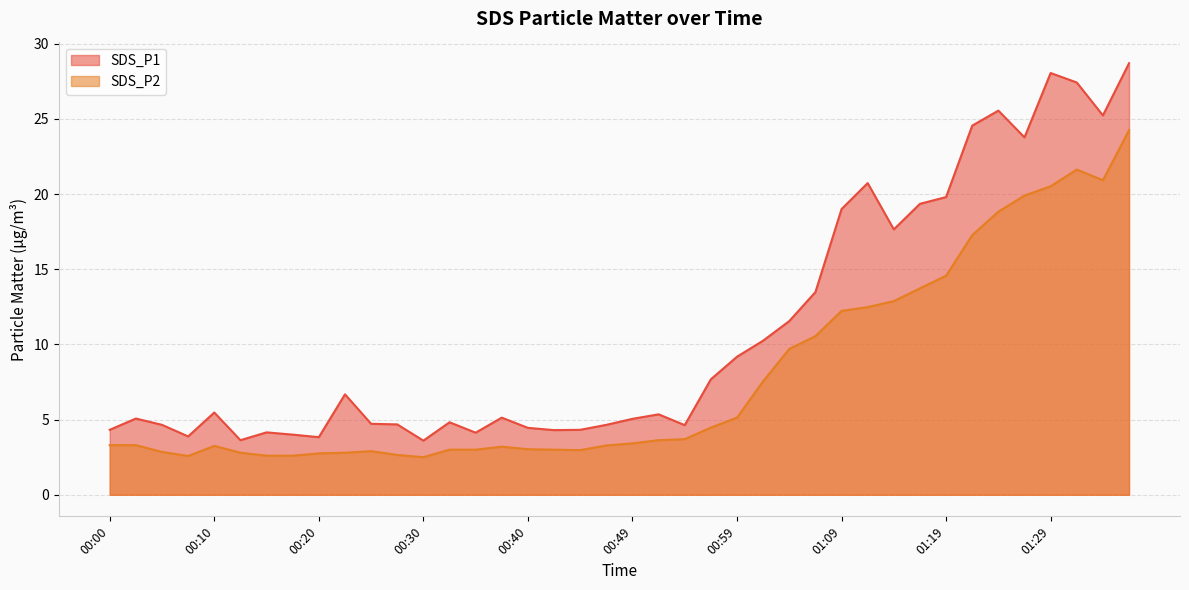

What is the difference between the second highest and minimum values in the SDS_P2 series?

19.1